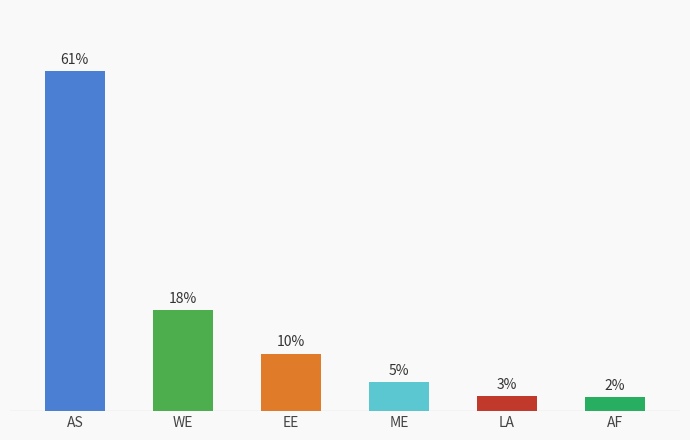

What position from the left is Latin America?

5